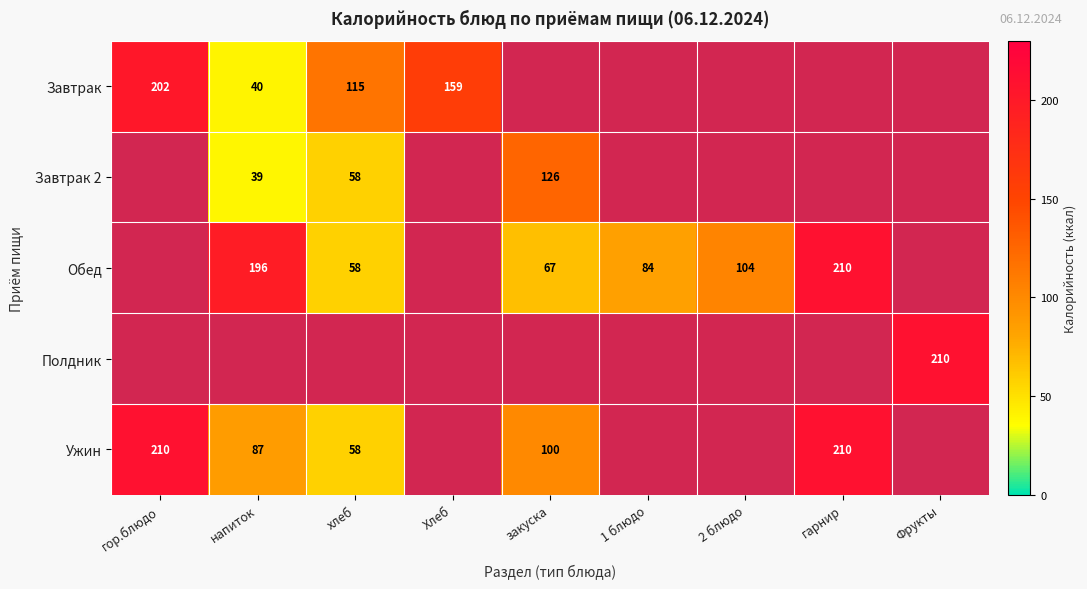

What is the difference between the Завтрак 2 values at напиток and закуска?

87